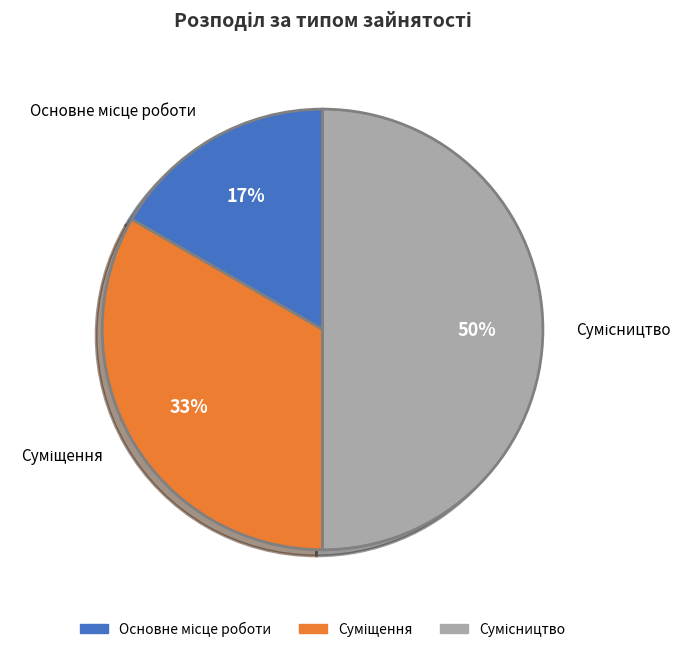

To the nearest percent, what is the average slice percentage?

33%